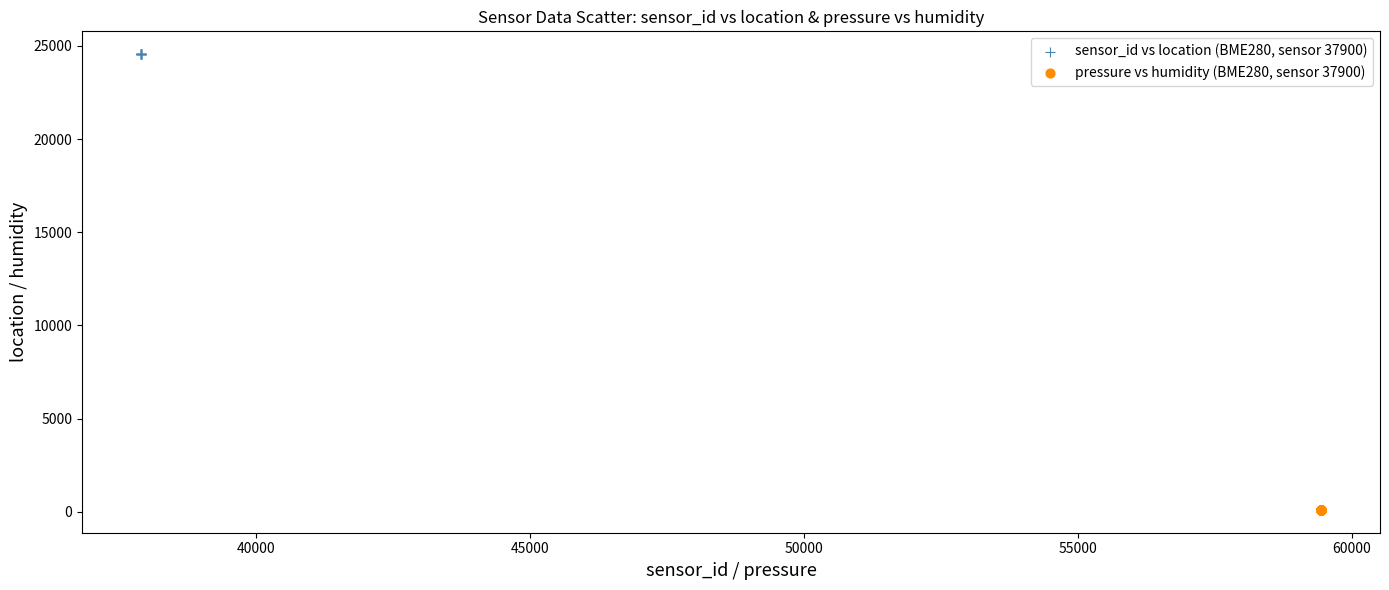

Which series contains the lowest Y value?

pressure vs humidity (BME280, sensor 37900)